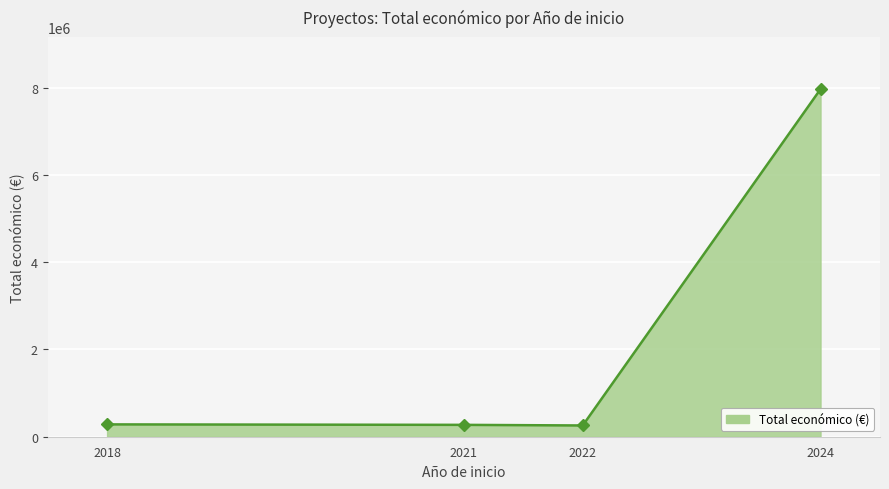

Is it true that the value at 2021 is 271917?

True